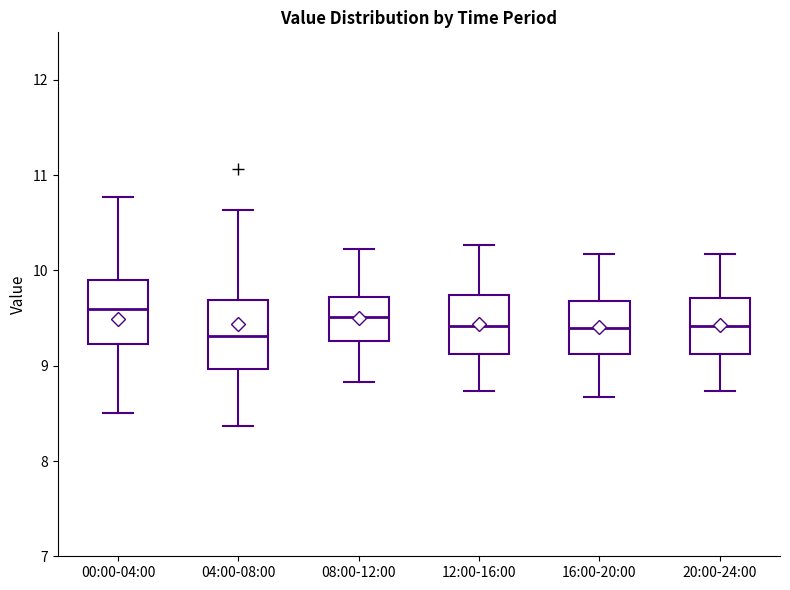

Where is the upper edge of the box for 04:00-08:00 on the y-axis? The values are not printed on the chart, so give them approximately, as read against the axis.

9.7